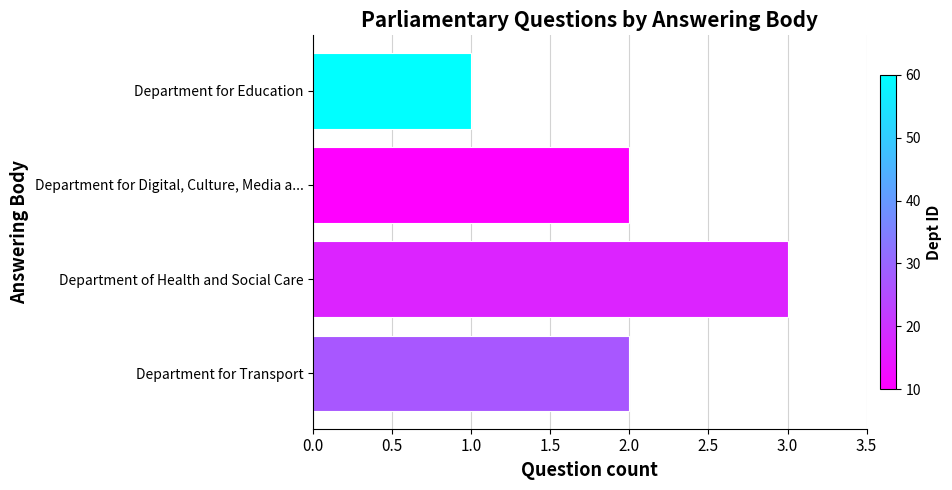

How many bars are there in total?

4